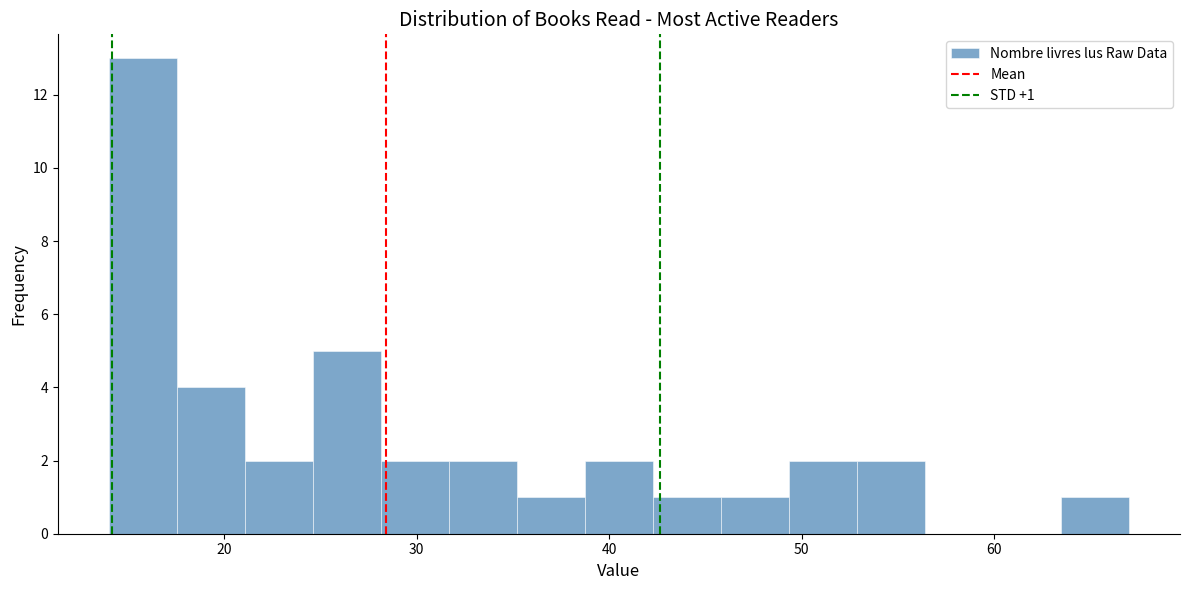

Read against the x-axis, roughly where is the centre of the tallest bar?

16